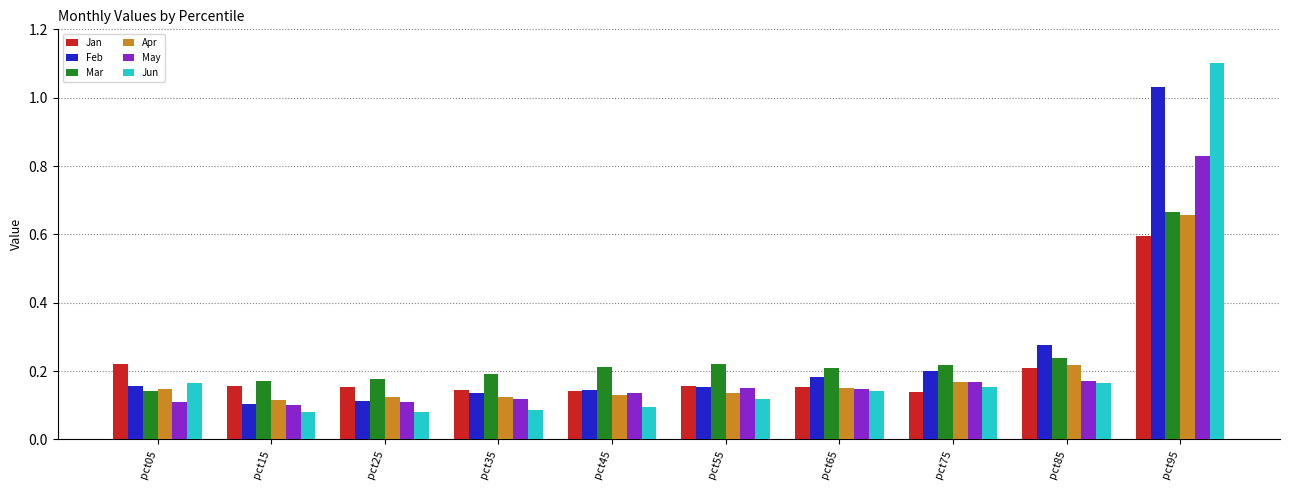

The Jun series shows 0.1 at pct15. True or false?

True